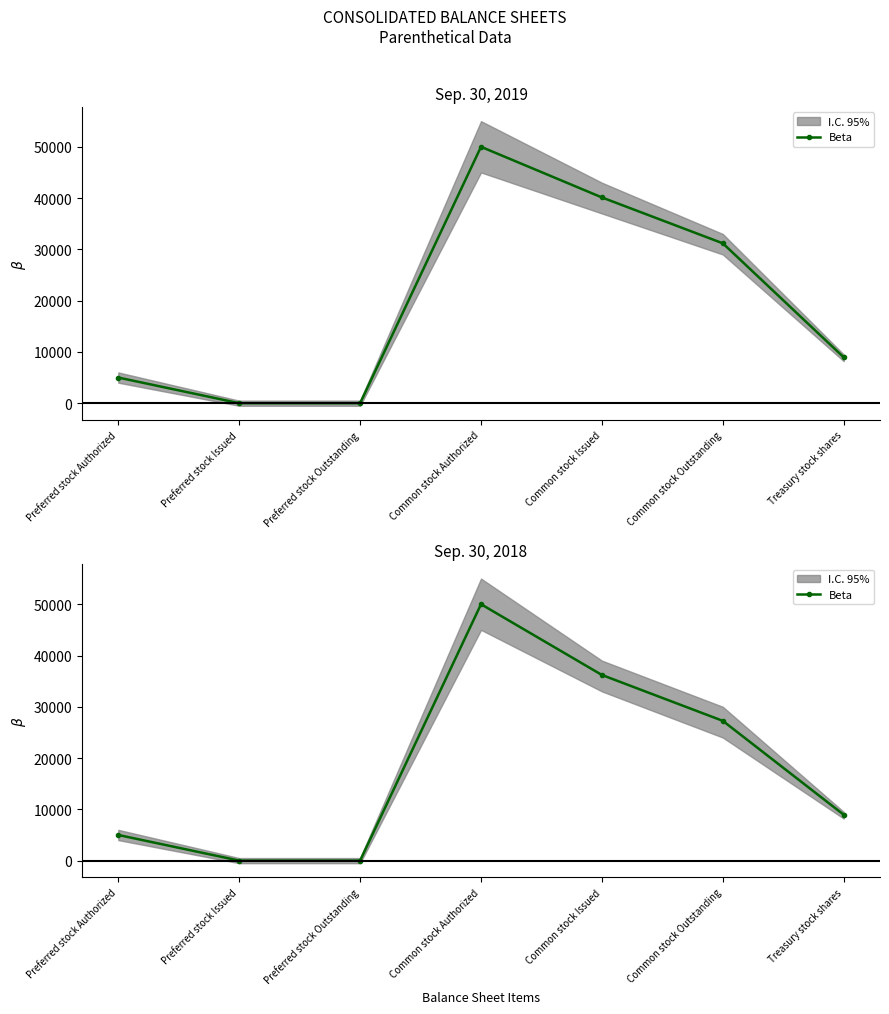

The value at Preferred stock Issued is 0. True or false?

True